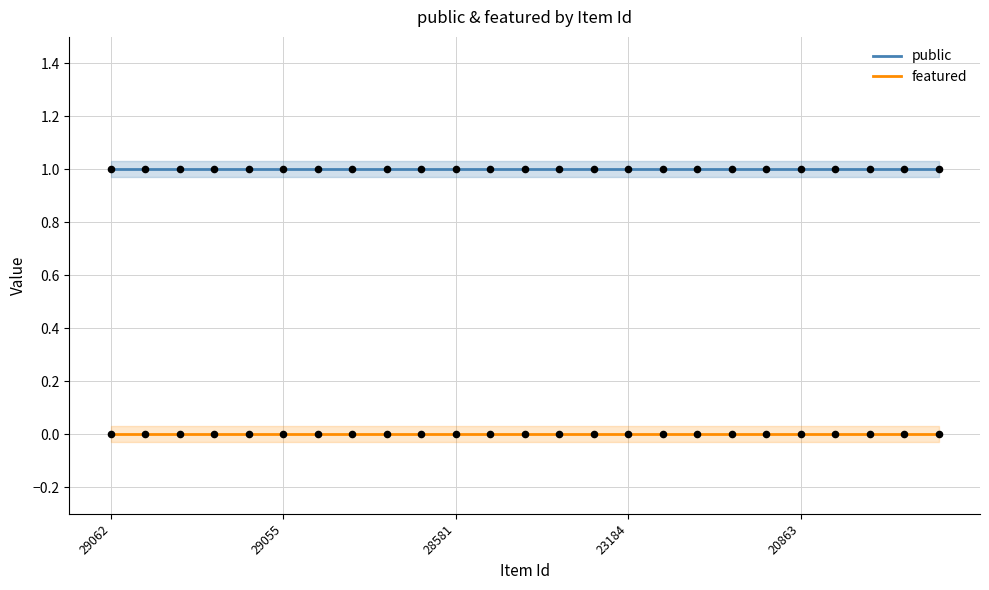

Which series has the largest total across all categories?

public